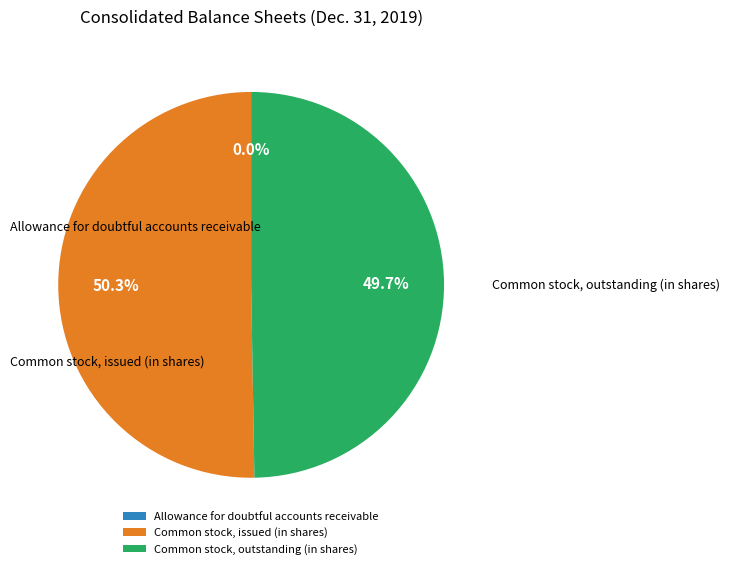

To the nearest percent, what portion does Common stock, issued (in shares) represent?

50%